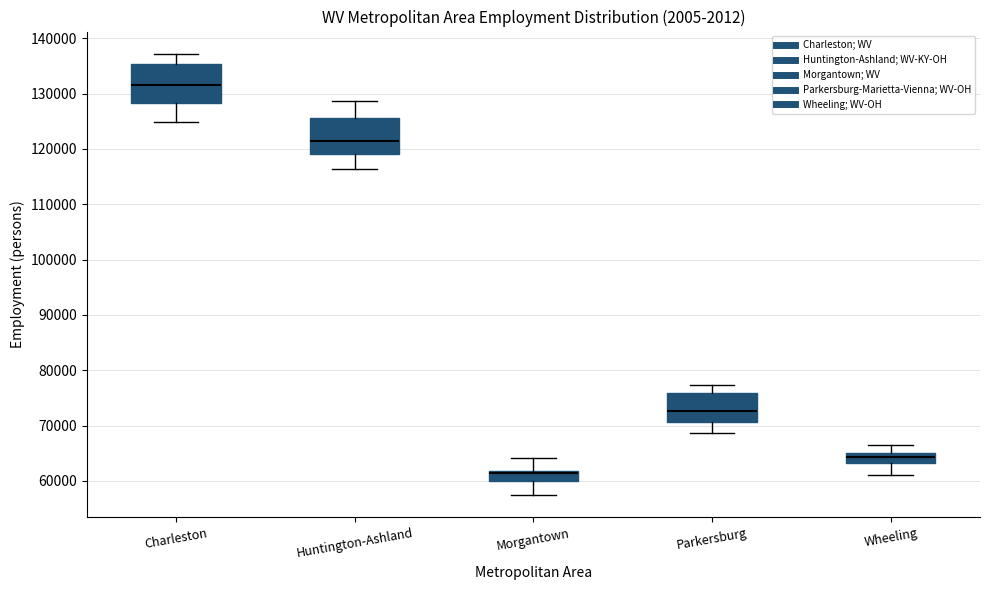

Reading left to right, read every box against the y-axis: the position of its median line, the range the box covers, and the ends of its whiskers. The values are not printed on the chart, so give them approximately, as read against the axis.

Charleston: median 132000, box 128000 to 135000, whiskers 125000 to 137000
Huntington-Ashland: median 121000, box 119000 to 126000, whiskers 116000 to 129000
Morgantown: median 61000, box 60000 to 62000, whiskers 57000 to 64000
Parkersburg: median 73000, box 71000 to 76000, whiskers 69000 to 77000
Wheeling: median 64000, box 63000 to 65000, whiskers 61000 to 67000